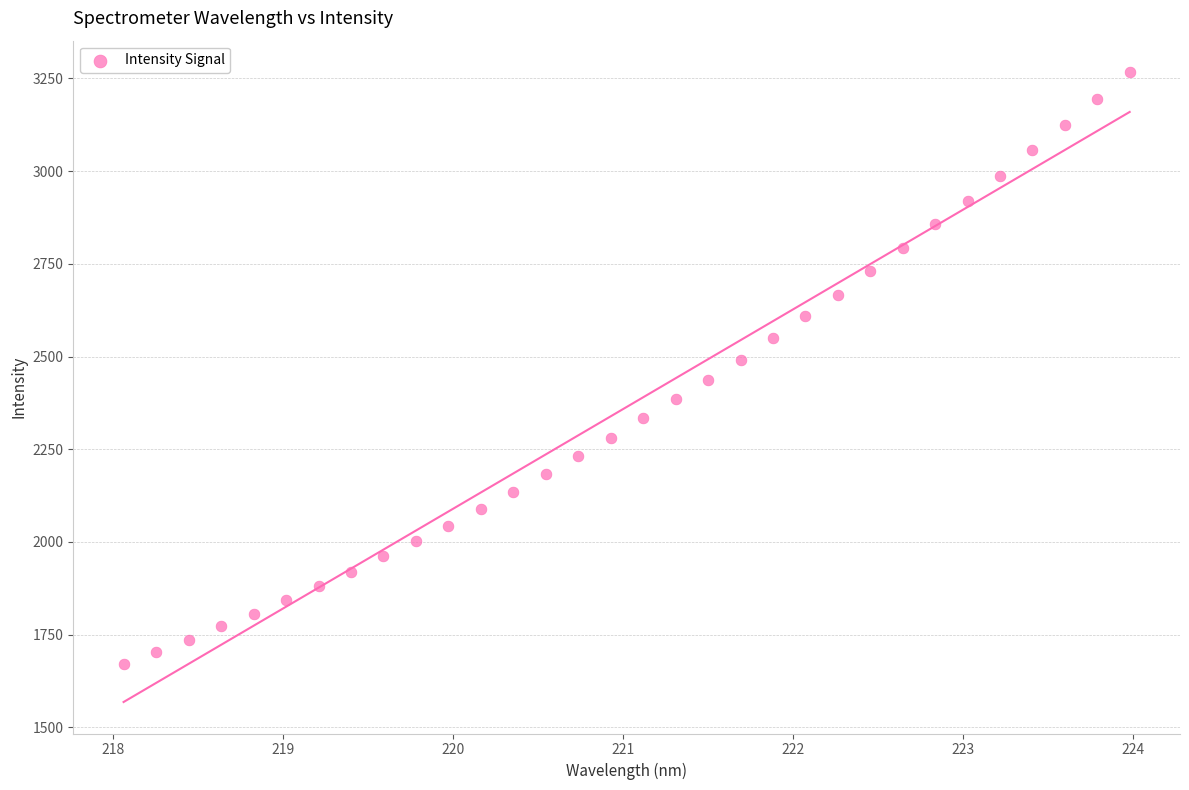

What is the range of X values (max minus min)?

5.9